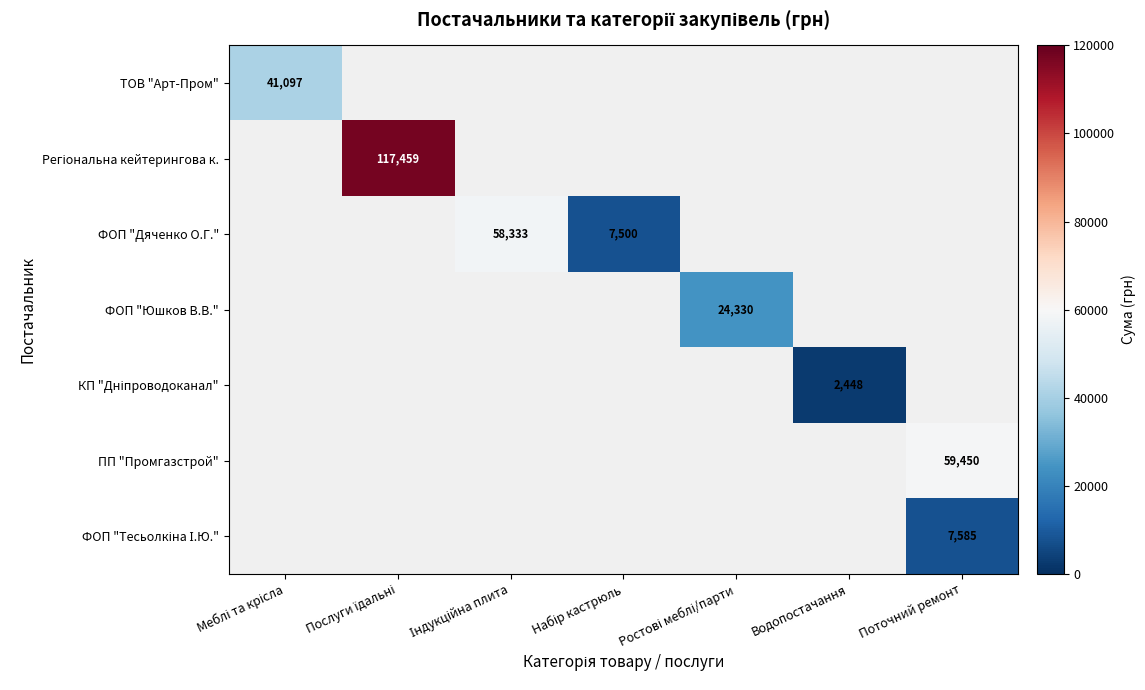

Is the value of ФОП "Юшков В.В." at Водопостачання greater than the value of ТОВ "Арт-Пром" at Індукційна плита?

No